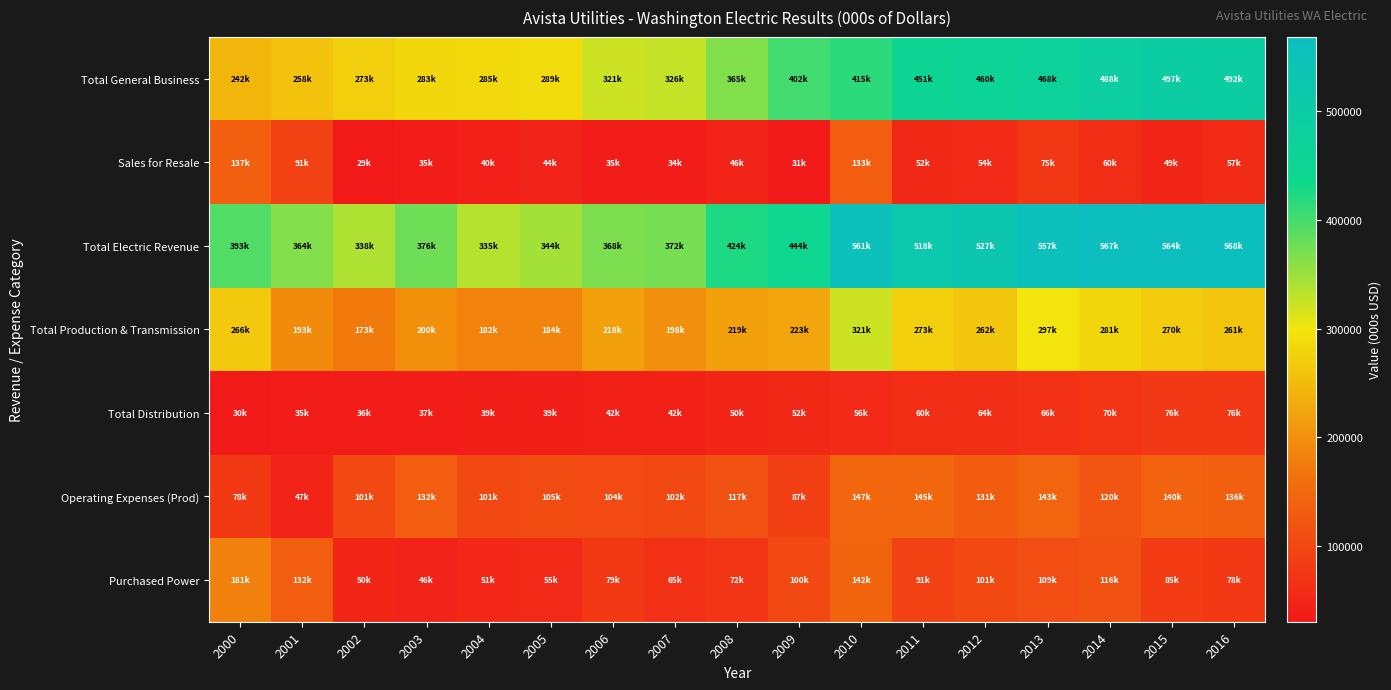

Reading right to left, extract all data points from this chart.

Total General Business: 2016=492413	2015=497229	2014=488372	2013=468006	2012=460195	2011=451837	2010=415740	2009=402618	2008=365425	2007=326335	2006=321929	2005=289216	2004=285399	2003=283356	2002=273318	2001=258201	2000=242529
Sales for Resale: 2016=57854	2015=49505	2014=60998	2013=75349	2012=54549	2011=52604	2010=133479	2009=31491	2008=46848	2007=34954	2006=35380	2005=44718	2004=40460	2003=35252	2002=29918	2001=91388	2000=137117
Total Electric Revenue: 2016=568523	2015=564582	2014=567455	2013=557647	2012=527720	2011=518927	2010=561795	2009=444376	2008=424020	2007=372198	2006=368220	2005=344906	2004=335198	2003=376604	2002=338301	2001=364422	2000=393254
Total Production & Transmission: 2016=261215	2015=270646	2014=281594	2013=297764	2012=262470	2011=273183	2010=321388	2009=223748	2008=219777	2007=198644	2006=218266	2005=184132	2004=182749	2003=200326	2002=173216	2001=193607	2000=266142
Total Distribution: 2016=76521	2015=76883	2014=70914	2013=66990	2012=64496	2011=60714	2010=56329	2009=52283	2008=50356	2007=42052	2006=42568	2005=39650	2004=39484	2003=37209	2002=36054	2001=35200	2000=30167
Operating Expenses (Prod): 2016=136385	2015=140485	2014=120307	2013=143904	2012=131795	2011=145634	2010=147107	2009=87599	2008=117123	2007=102890	2006=104260	2005=105374	2004=101545	2003=132098	2002=101475	2001=47157	2000=78721
Purchased Power: 2016=78794	2015=85107	2014=116643	2013=109034	2012=101283	2011=91142	2010=142197	2009=100437	2008=72508	2007=65640	2006=79146	2005=55046	2004=51042	2003=46591	2002=50769	2001=132159	2000=181189